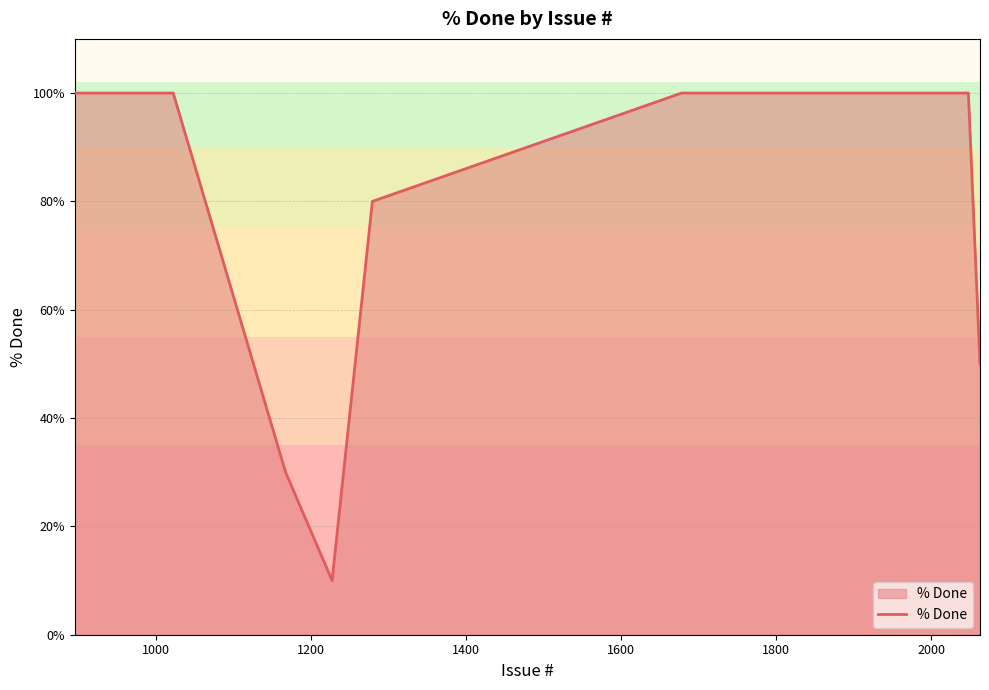

How many lines are shown in the chart?

1